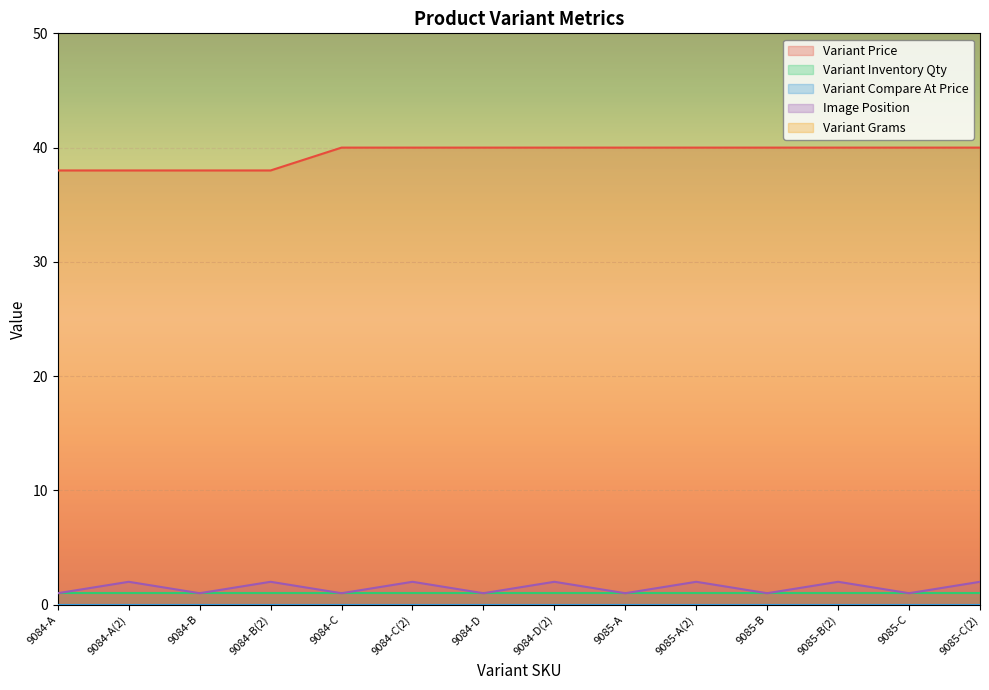

What is the maximum value for Image Position?

2